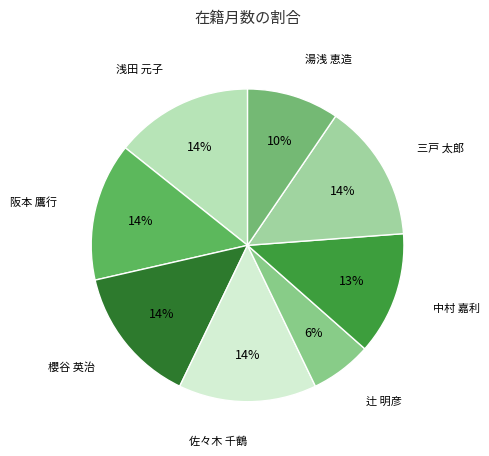

Is it true that 浅田 元子 is 14% of the pie?

True